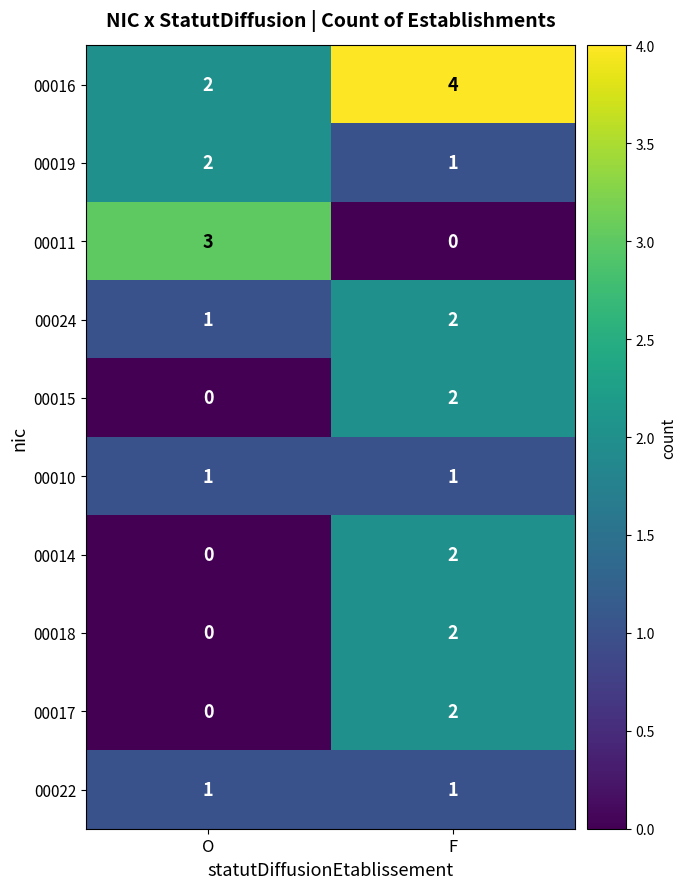

How many values in the 00019 series are below 2?

1